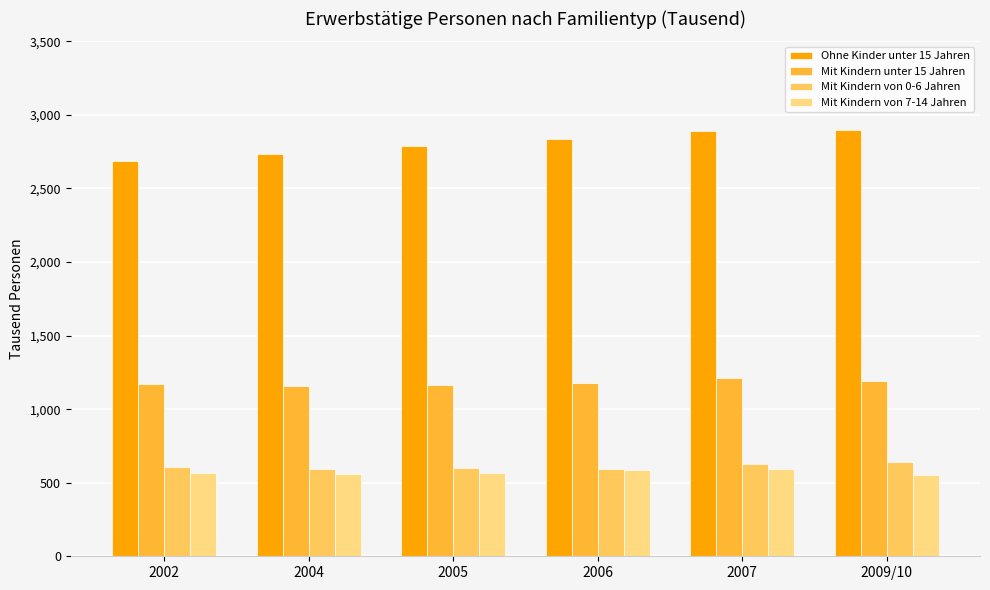

What is the maximum value shown in the chart?

2898.4